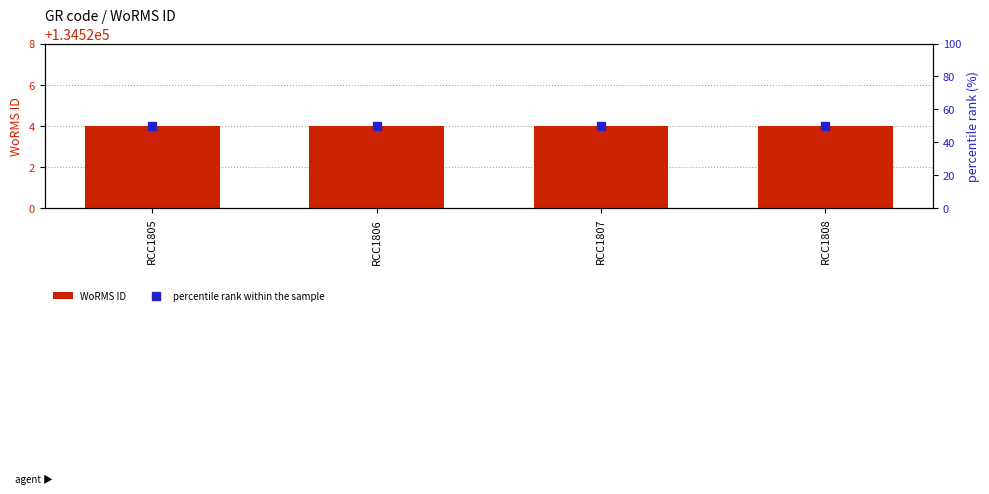

Is the value of WoRMS ID at RCC1805 greater than the value of percentile rank within the sample at RCC1807?

Yes